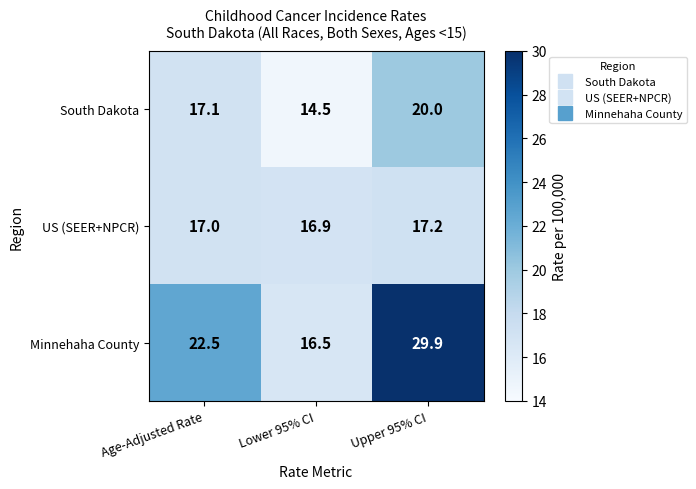

Read the US (SEER+NPCR) value at Age-Adjusted Rate.

17.0